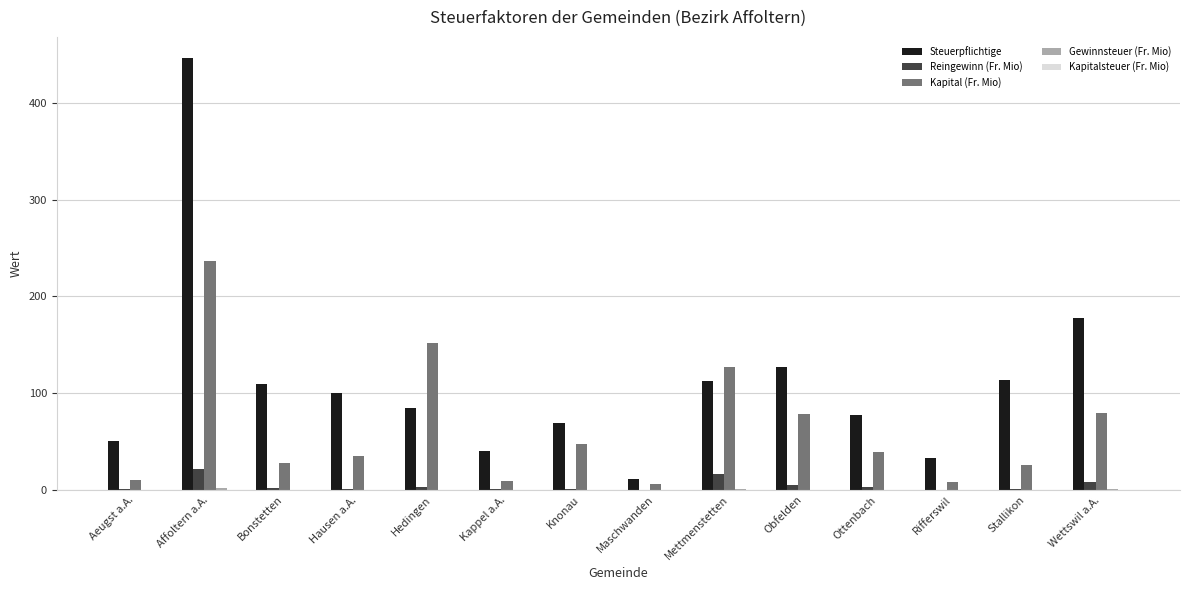

Where is Kapital (Fr. Mio) nearest to the value 121?

Mettmenstetten